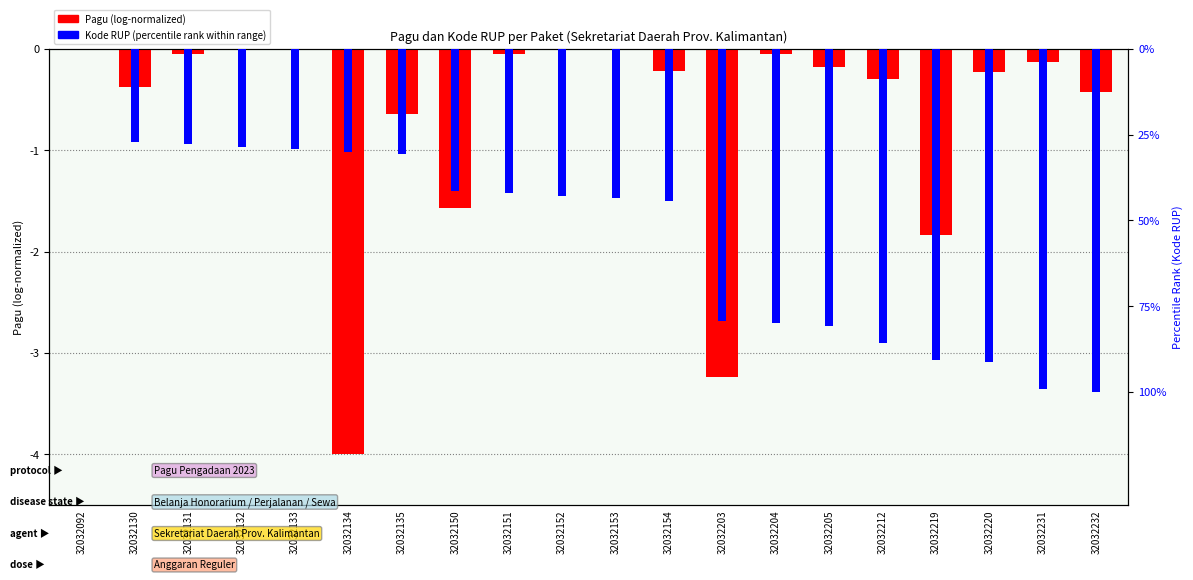

Which category has the highest value in the Kode RUP (percentile rank) series?

32032232